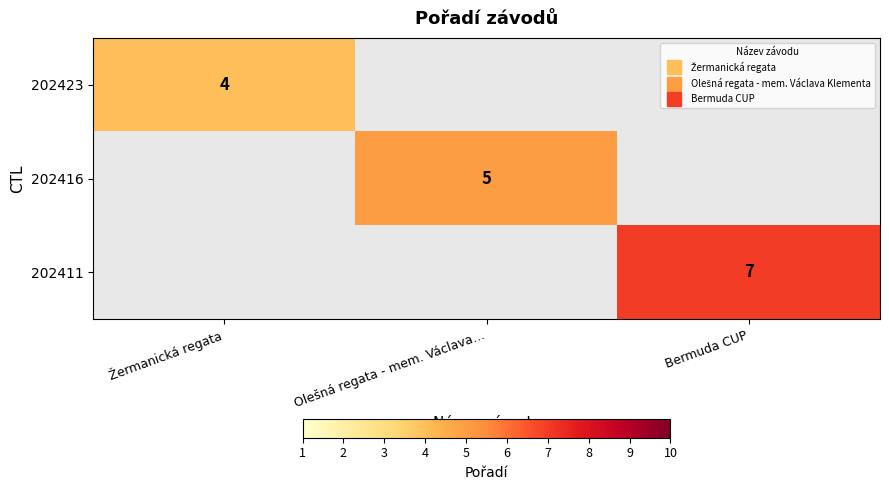

Which category has the lowest value across all series?

Olešná regata - mem. Václava…